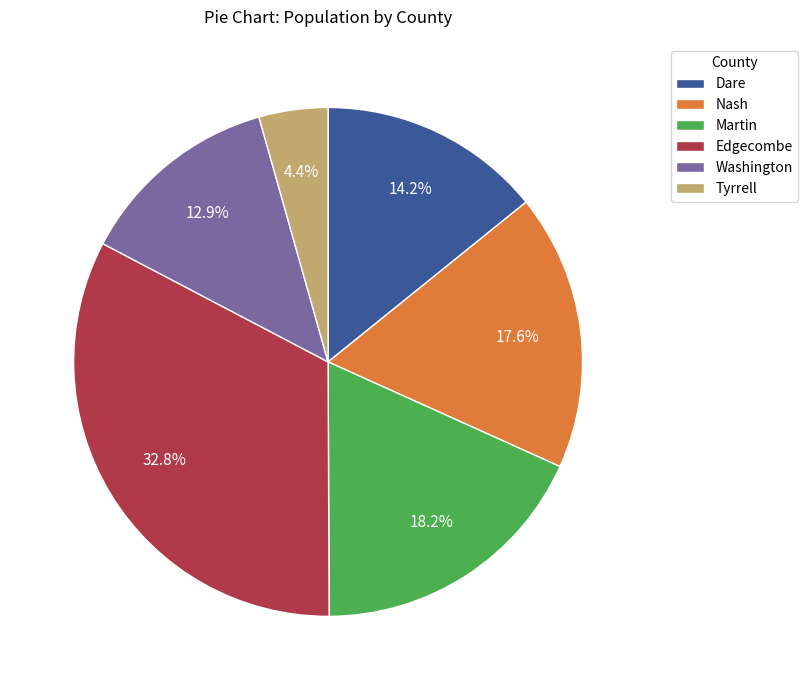

Is it true that Edgecombe is 1% of the pie?

False